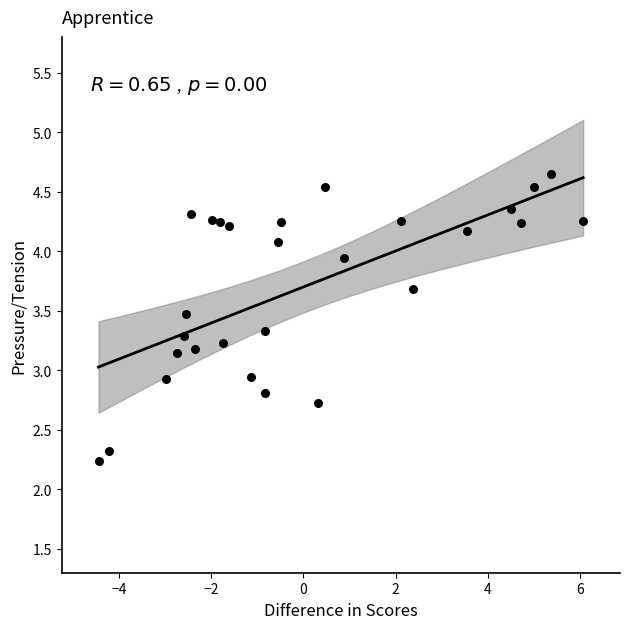

What is the range of X values (max minus min)?

10.5